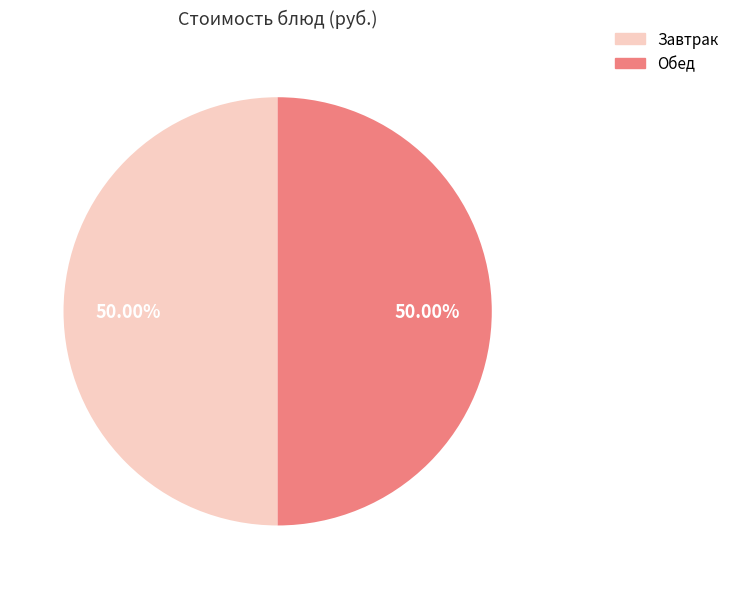

How many segments does this pie chart have?

2